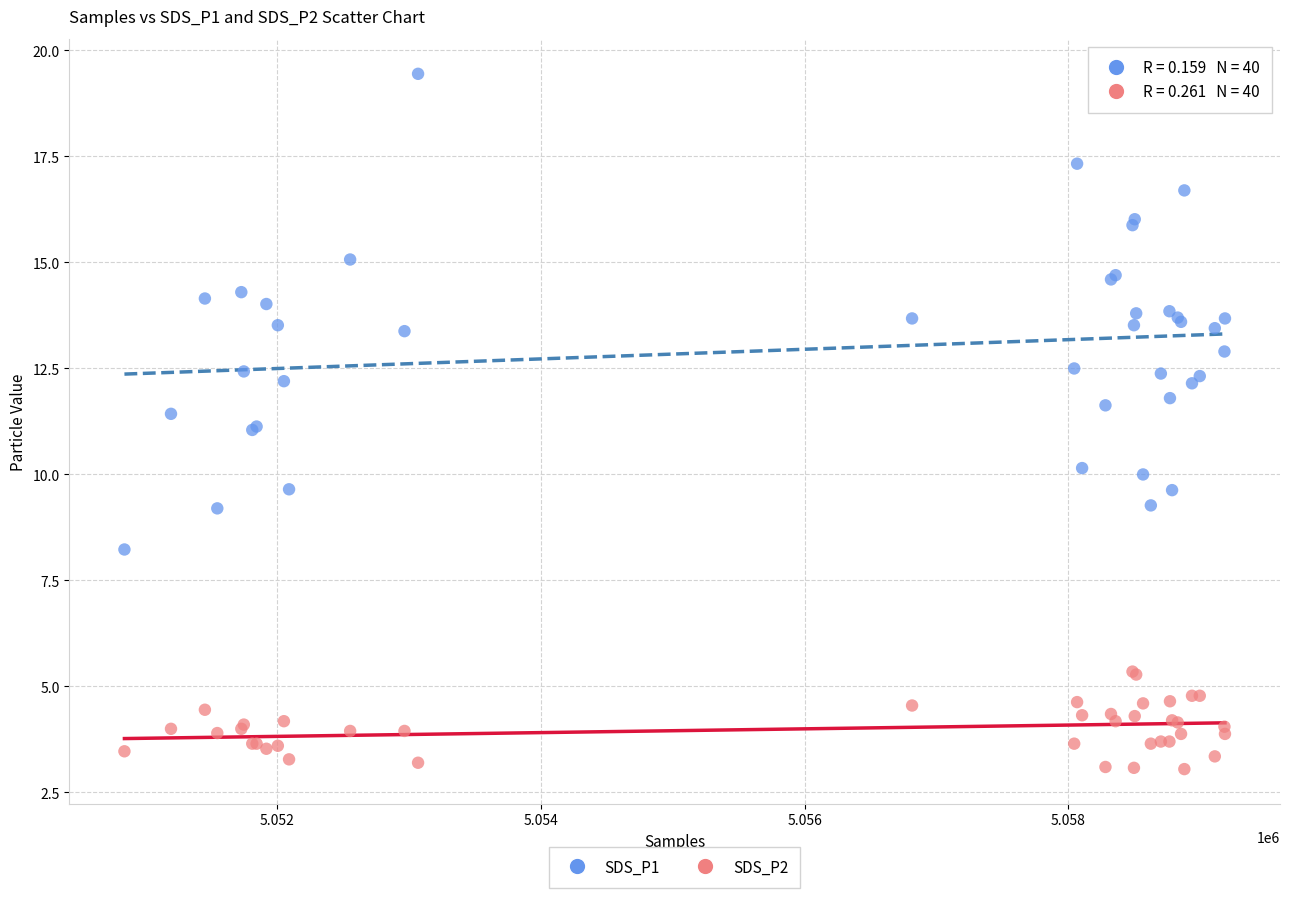

Which series reaches the maximum Y coordinate?

SDS_P1